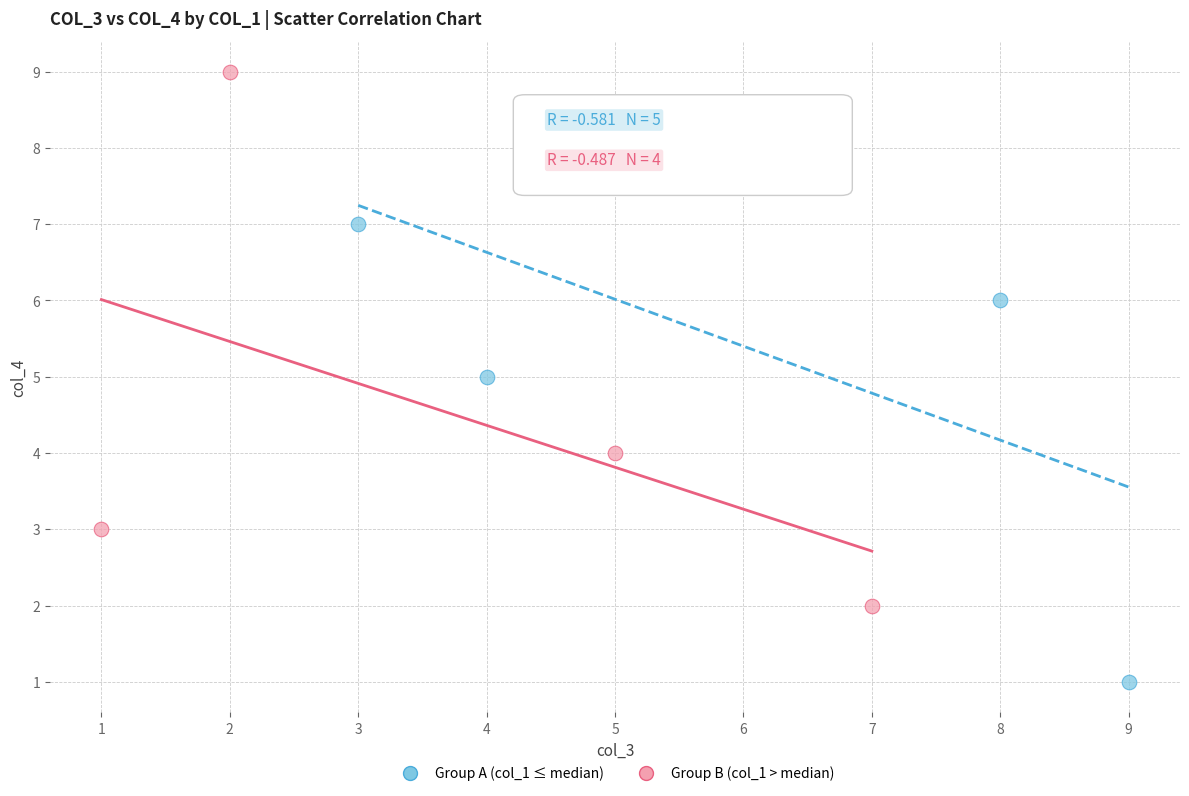

Which series contains the lowest Y value?

Group A (col_1 ≤ median)